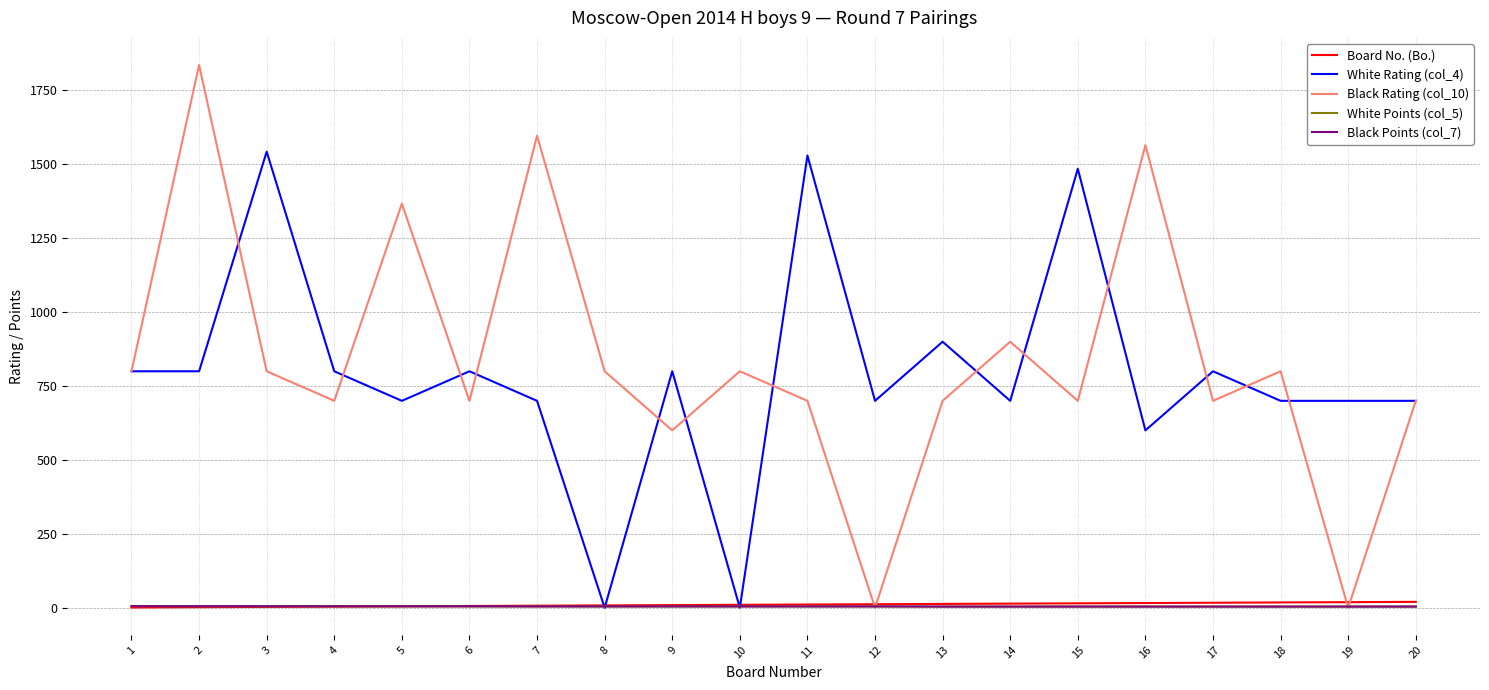

Which series has the largest range (max minus min)?

Black Rating (col_10)